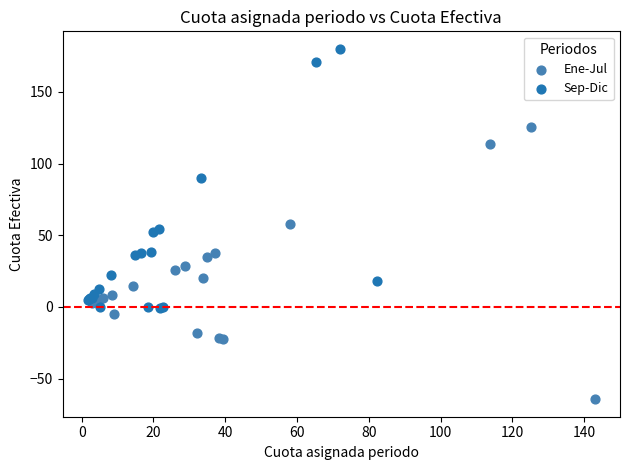

Which series reaches the minimum Y coordinate?

Ene-Jul